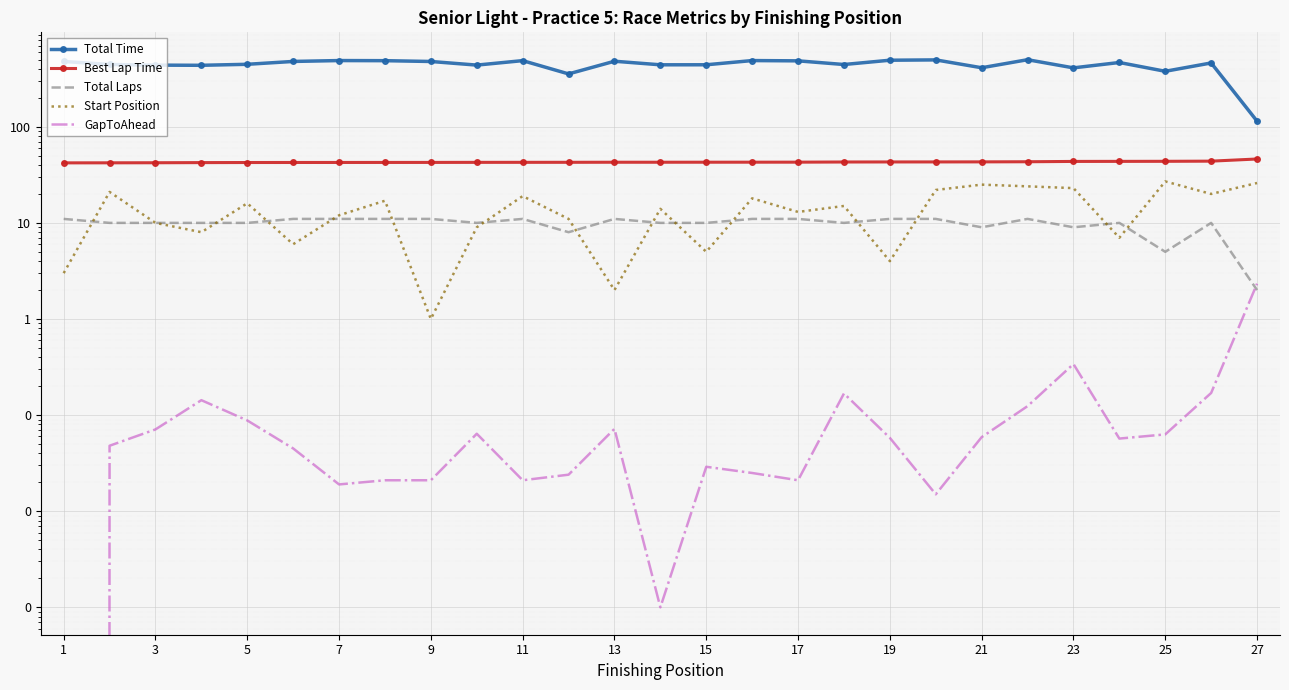

What are all the series names shown in the legend?

Total Time, Best Lap Time, Total Laps, Start Position, GapToAhead